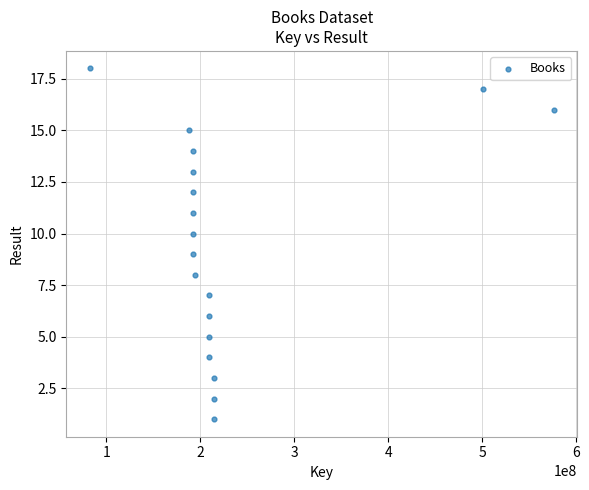

What is the range of X values (max minus min)?

494256511